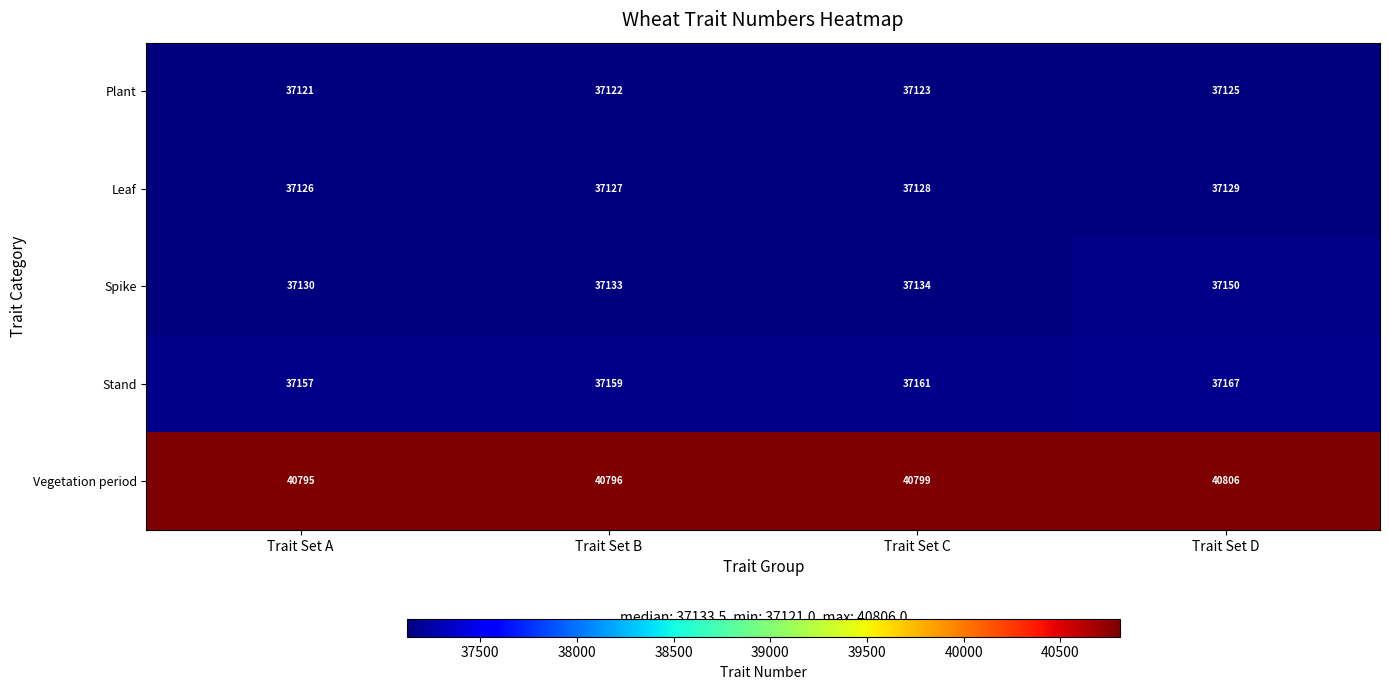

What is the sum of all Spike values?

148547